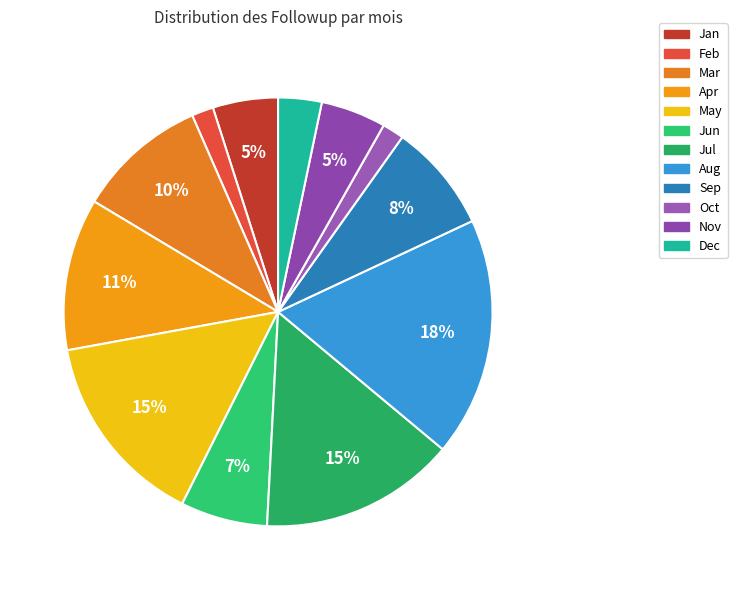

To the nearest percent, what is the average slice percentage?

8%